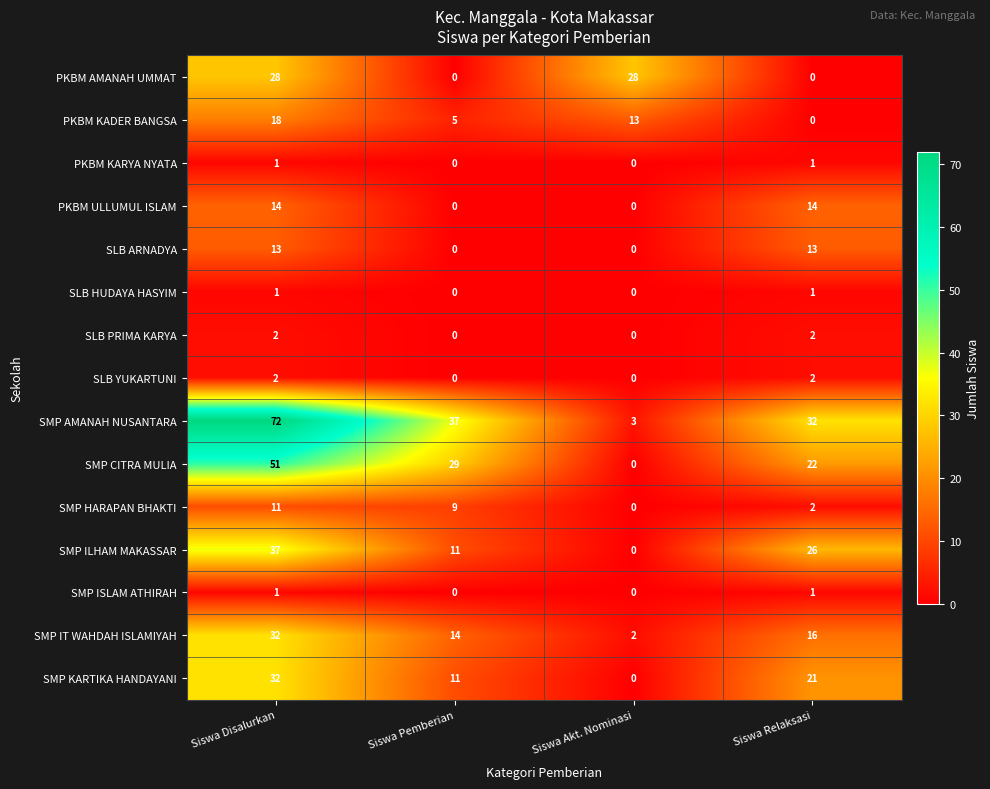

Is the value of PKBM ULLUMUL ISLAM at Siswa Disalurkan greater than the value of SMP IT WAHDAH ISLAMIYAH at Siswa Akt. Nominasi?

Yes